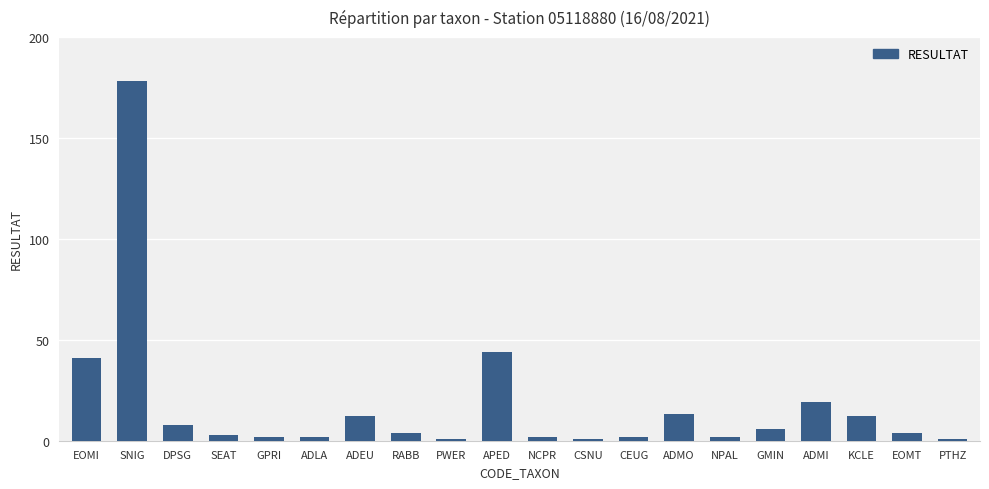

What is the sum of all values?

357